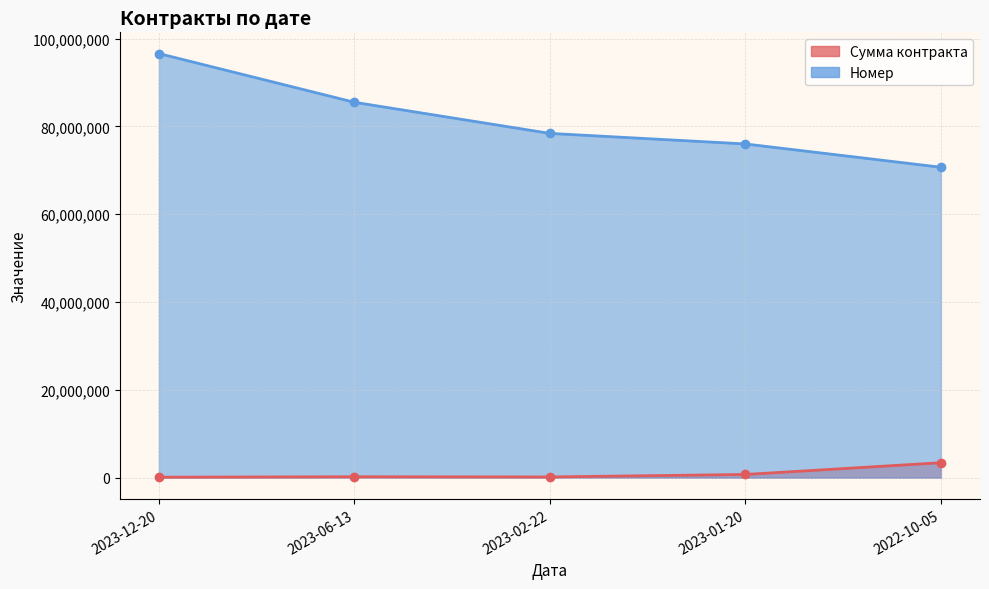

What is the value of the Сумма контракта point at the 1st from the left?

104500